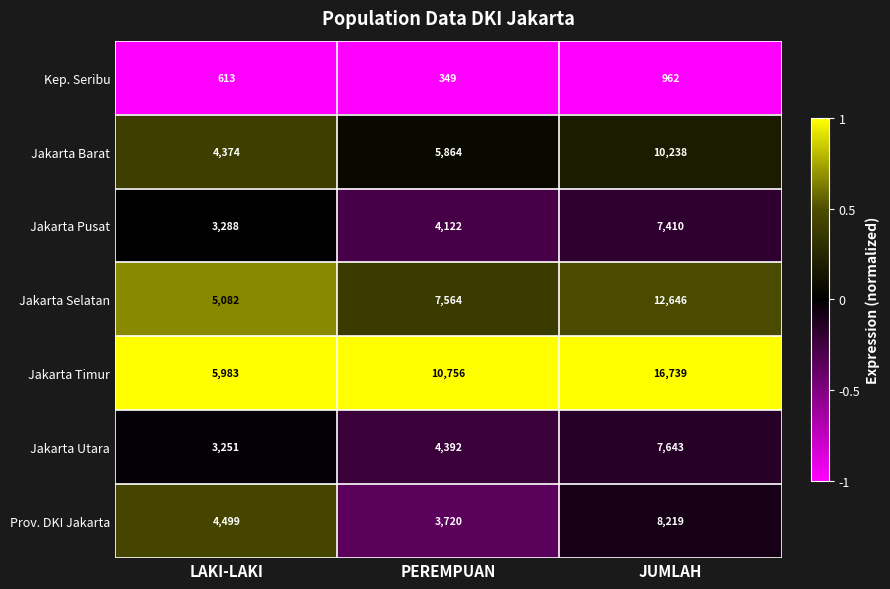

Which category has the lowest value across all series?

PEREMPUAN